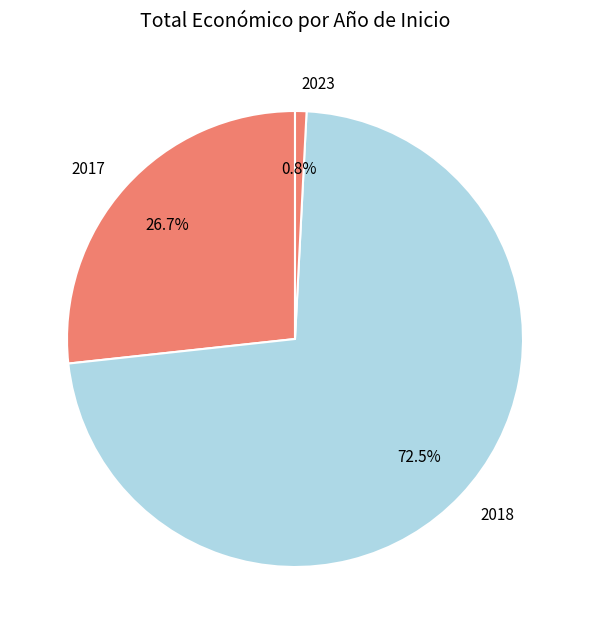

Rank the categories by value from lowest to highest.

2023, 2017, 2018